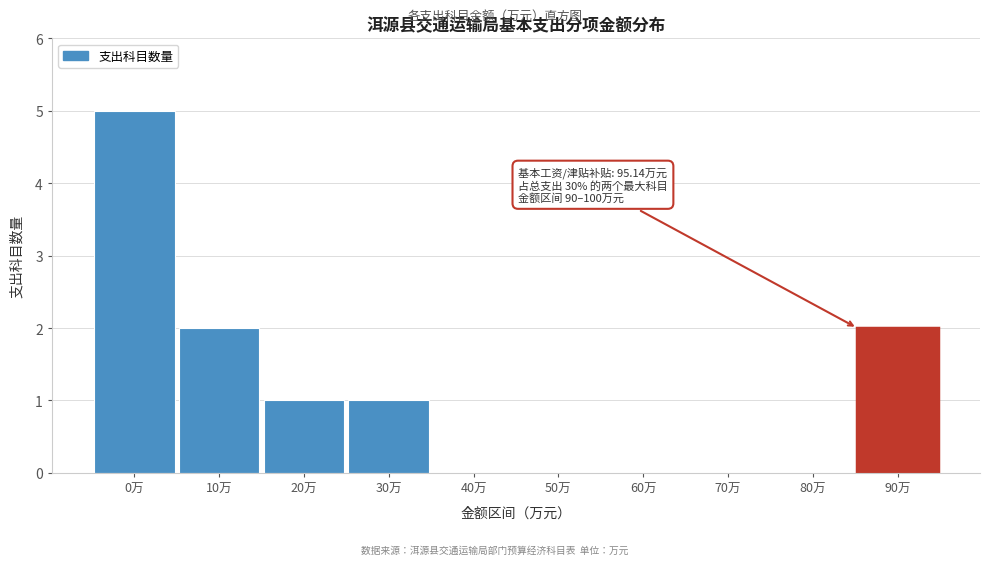

Reading left to right, list all the values displayed in this chart.

0万=5	10万=2	20万=1	30万=1	40万=0	50万=0	60万=0	70万=0	80万=0	90万=2